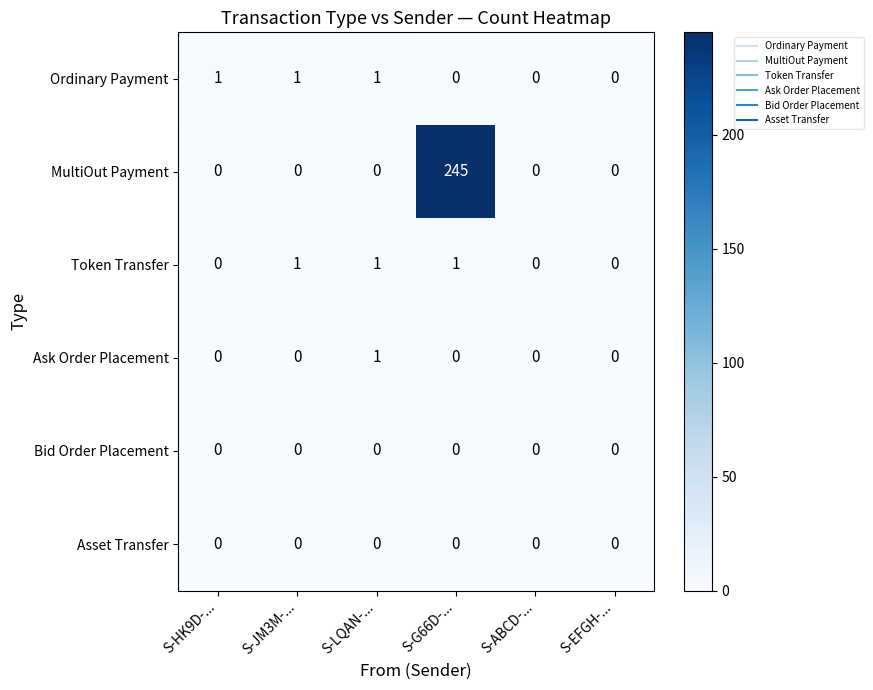

Which series has the largest range (max minus min)?

MultiOut Payment